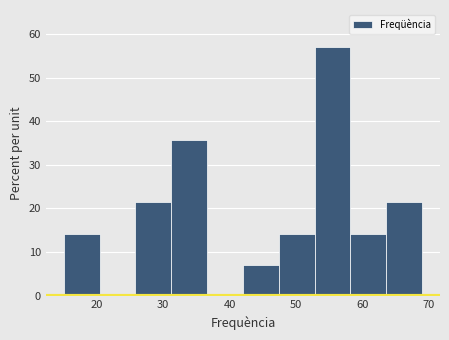

Which range on the x-axis has the tallest bar?

52.8 to 58.2